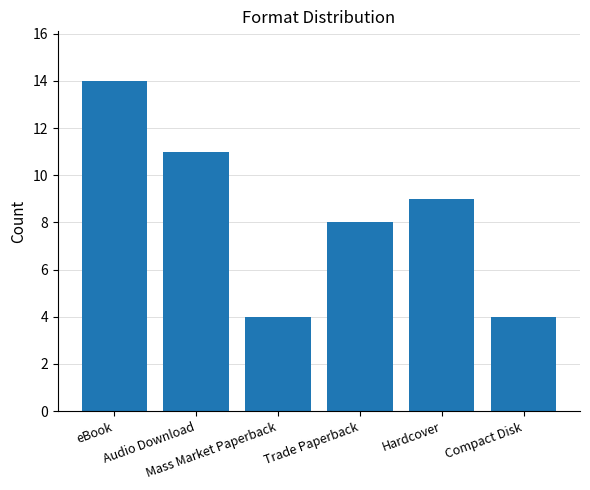

What is the change in value from Audio Download to Trade Paperback?

-3